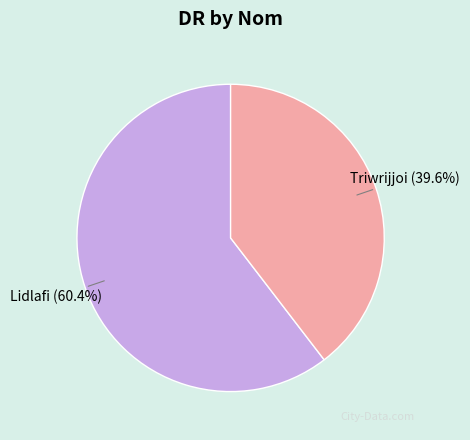

What is the majority slice?

Lidlafi